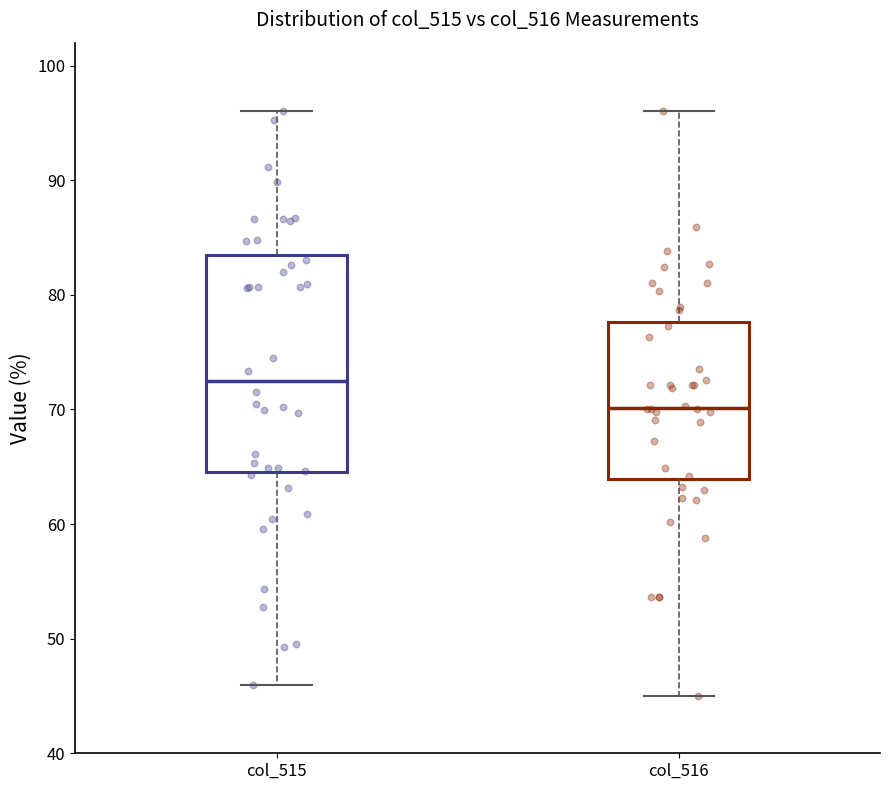

Reading left to right, transcribe this box plot: for each box, give where its median line is, the range the box spans, and where its two whiskers end, as read against the y-axis. The values are not printed on the chart, so give them approximately, as read against the axis.

col_515: median 72, box 65 to 83, whiskers 46 to 96
col_516: median 70, box 64 to 78, whiskers 45 to 96